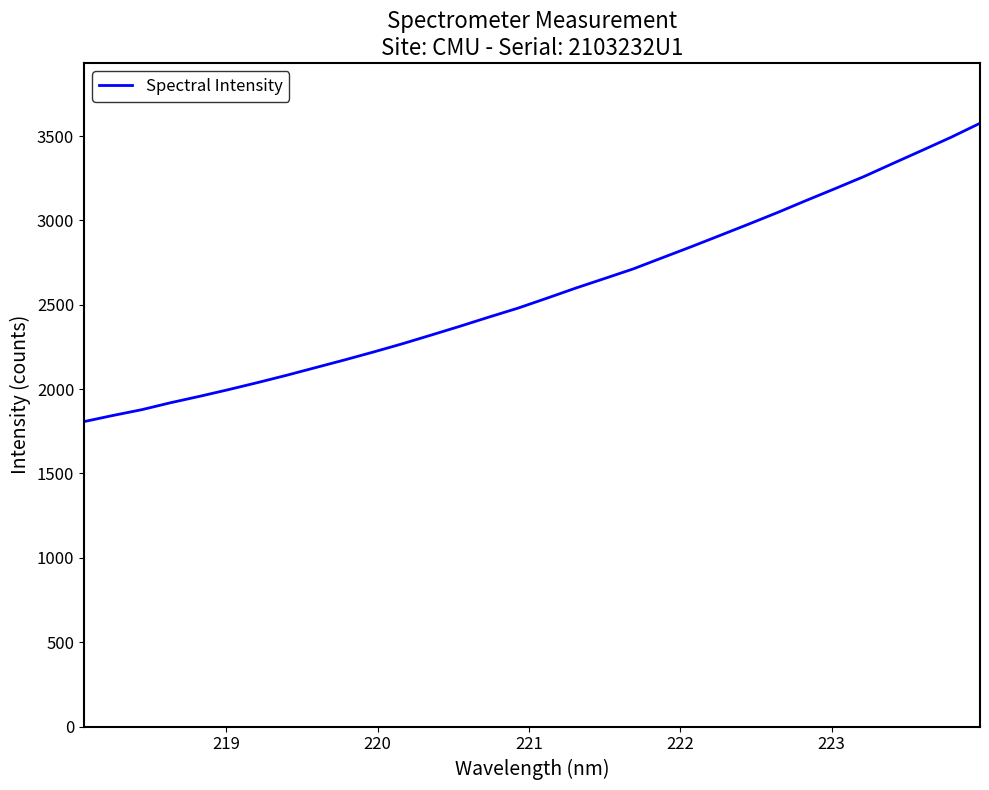

What is the smallest value displayed?

1807.4